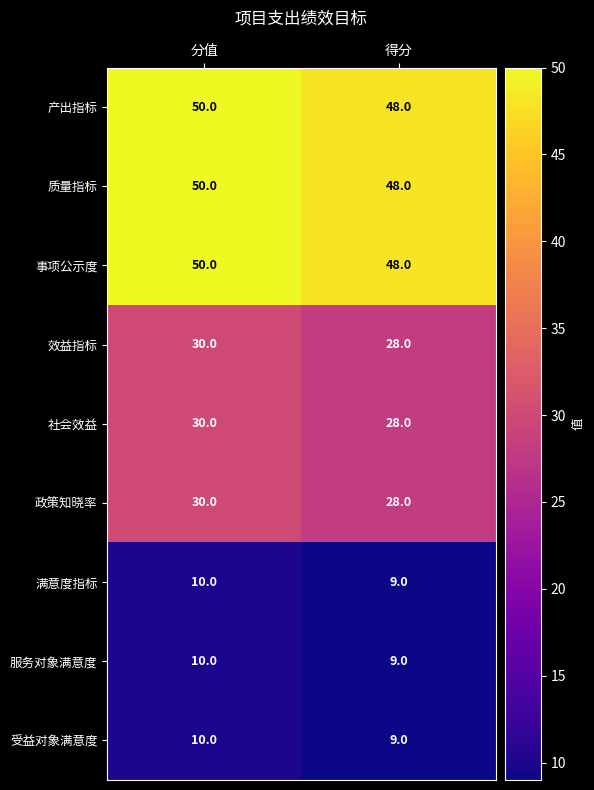

What is the average value of the 政策知晓率 series?

29